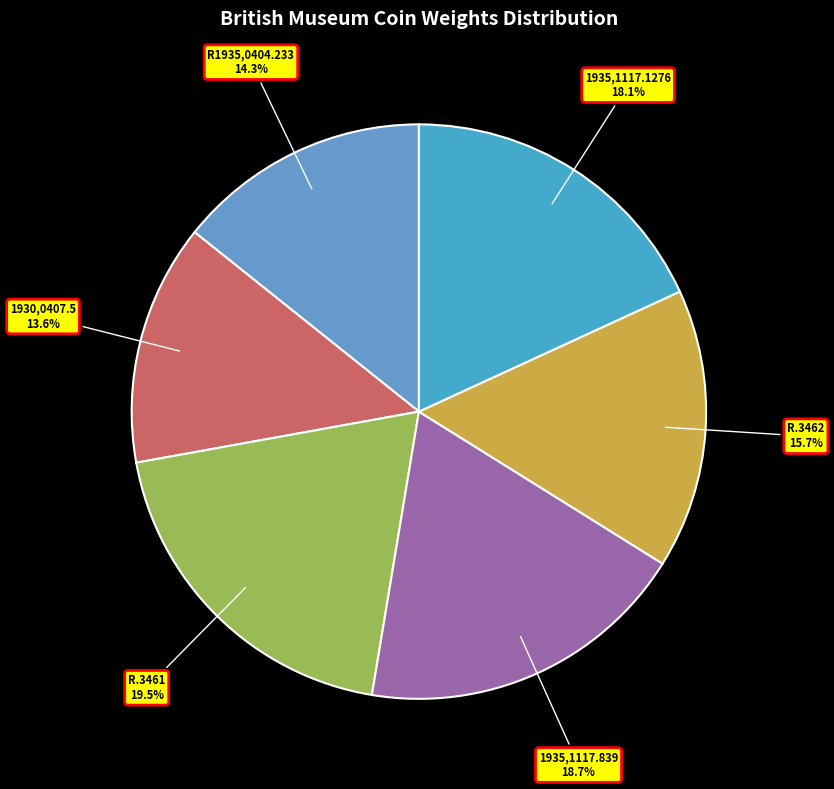

How many segments does this pie chart have?

6